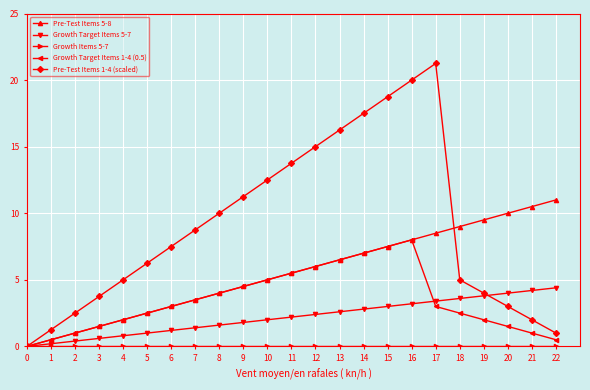

At which category does the chart reach its peak across all series?

17